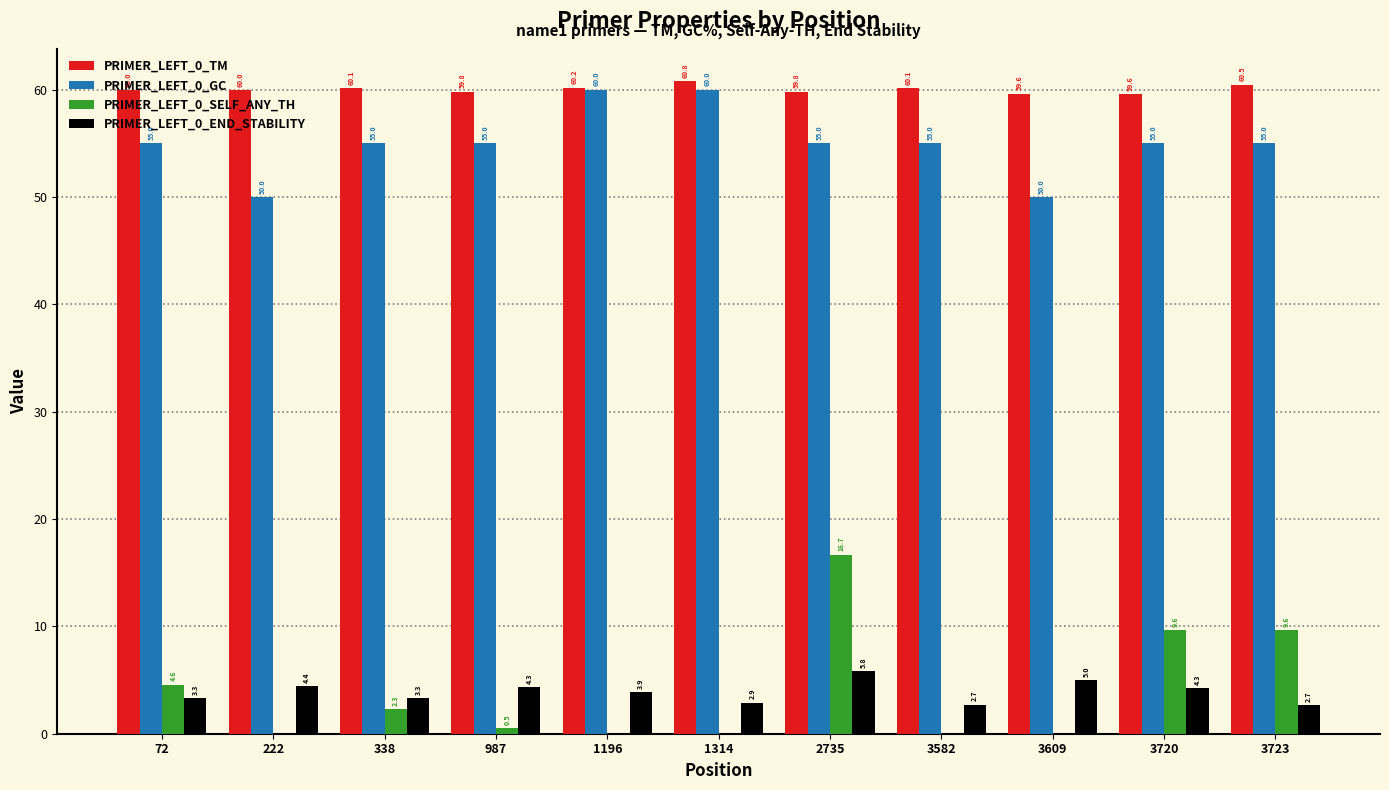

Read the PRIMER_LEFT_0_END_STABILITY value at 1314.

2.9